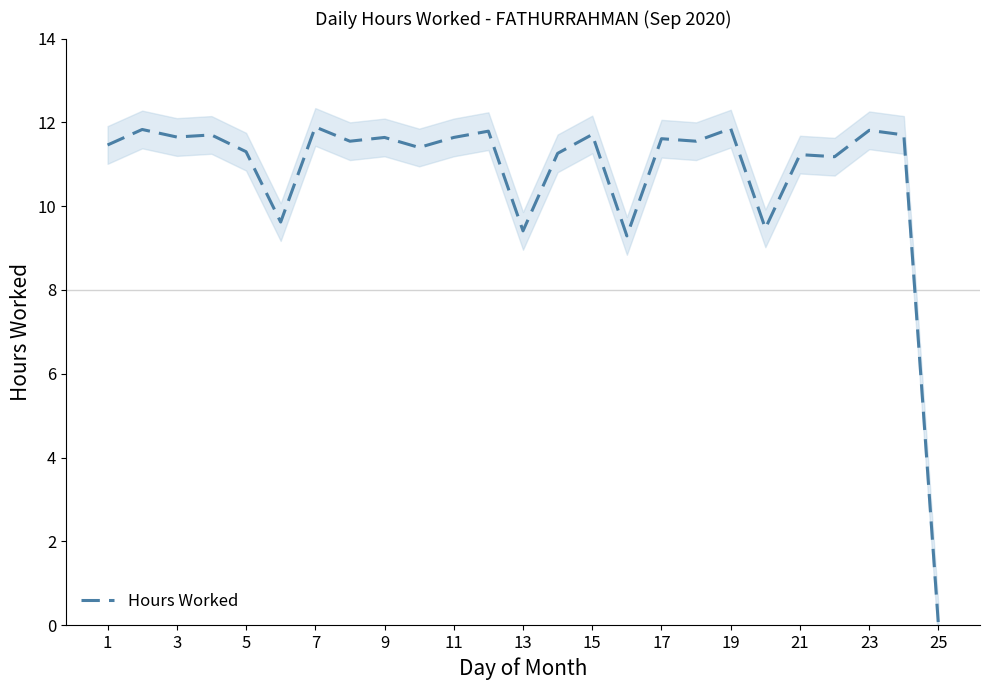

Reading right to left, transcribe all the data shown in this chart.

0.0	11.7	11.8	11.2	11.2	9.5	11.8	11.6	11.6	9.3	11.7	11.3	9.4	11.8	11.6	11.4	11.6	11.6	11.9	9.6	11.3	11.7	11.7	11.8	11.5